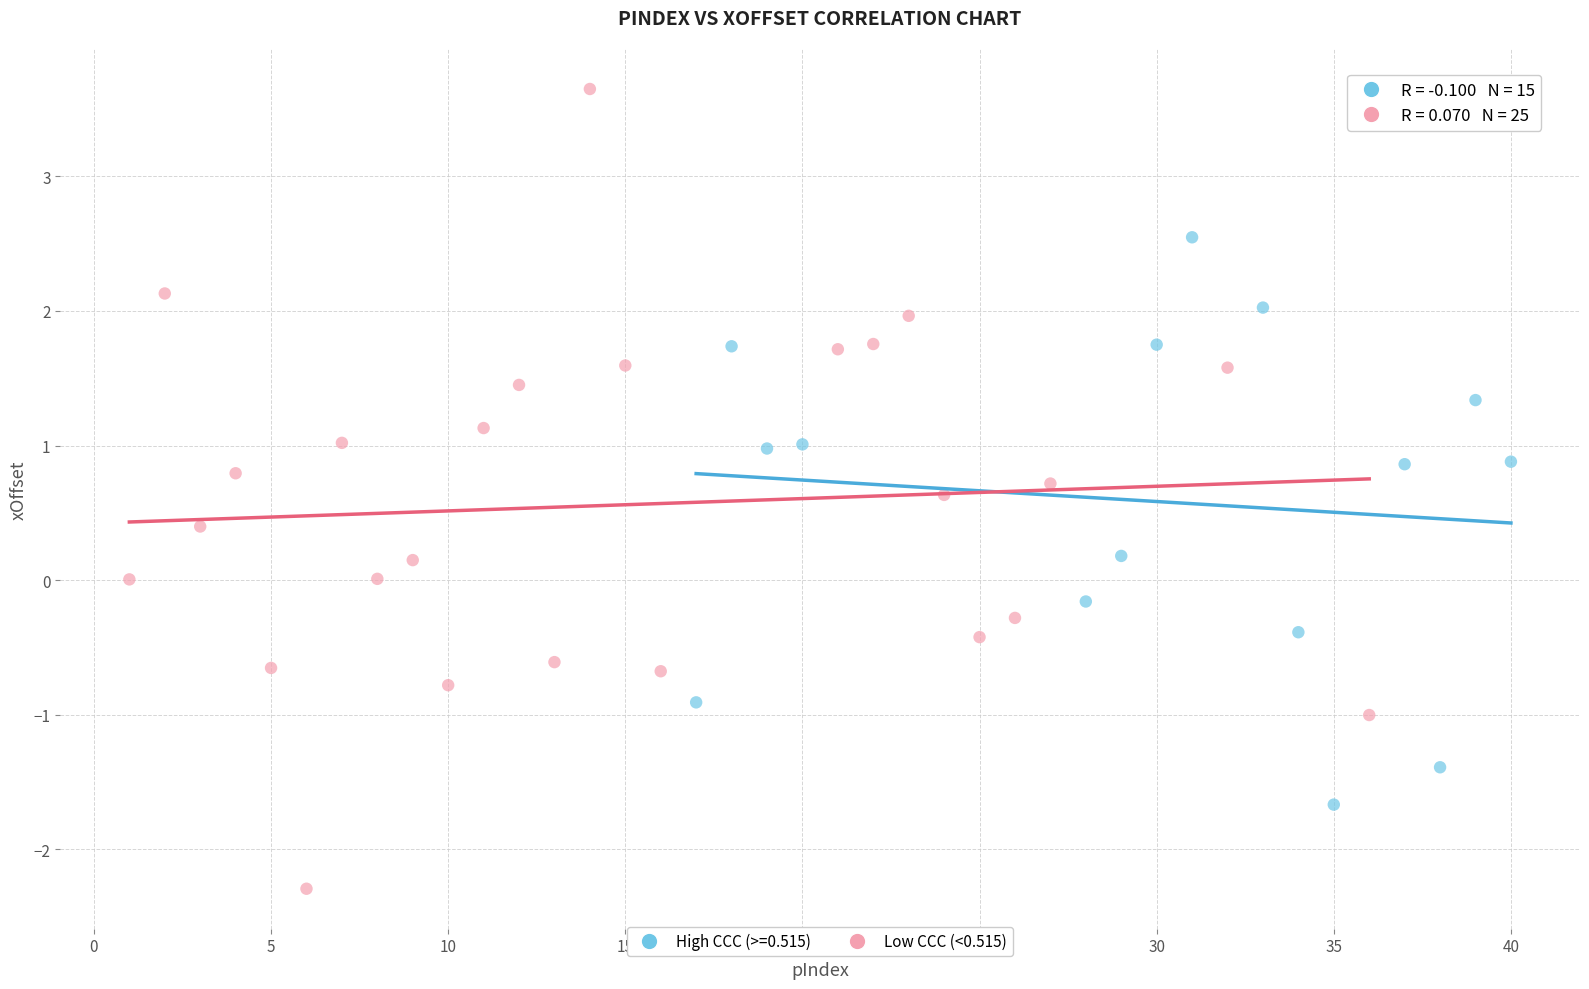

Which series has the largest Y range (max minus min)?

Low CCC (<0.515)